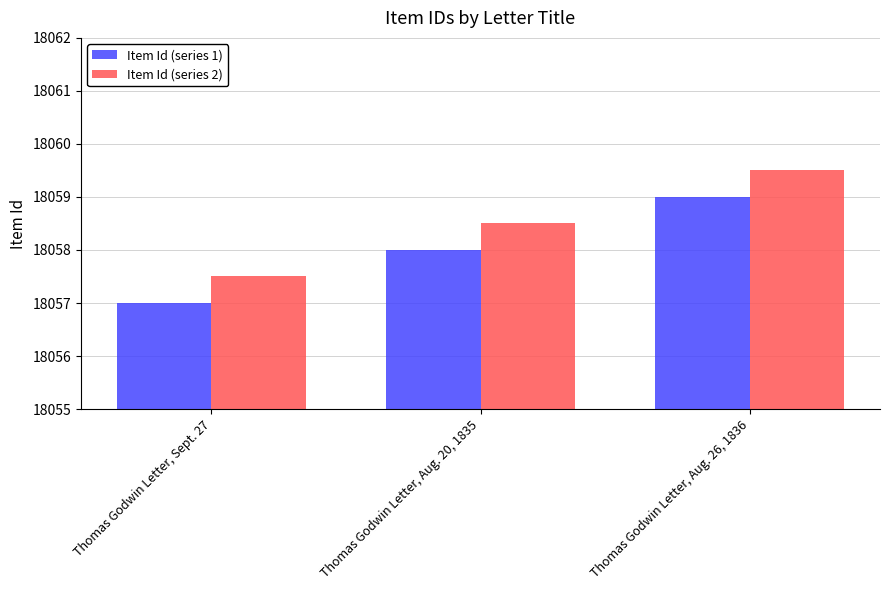

Rank the series at Thomas Godwin Letter, Sept. 27 from lowest to highest value.

Item Id (series 1), Item Id (series 2)